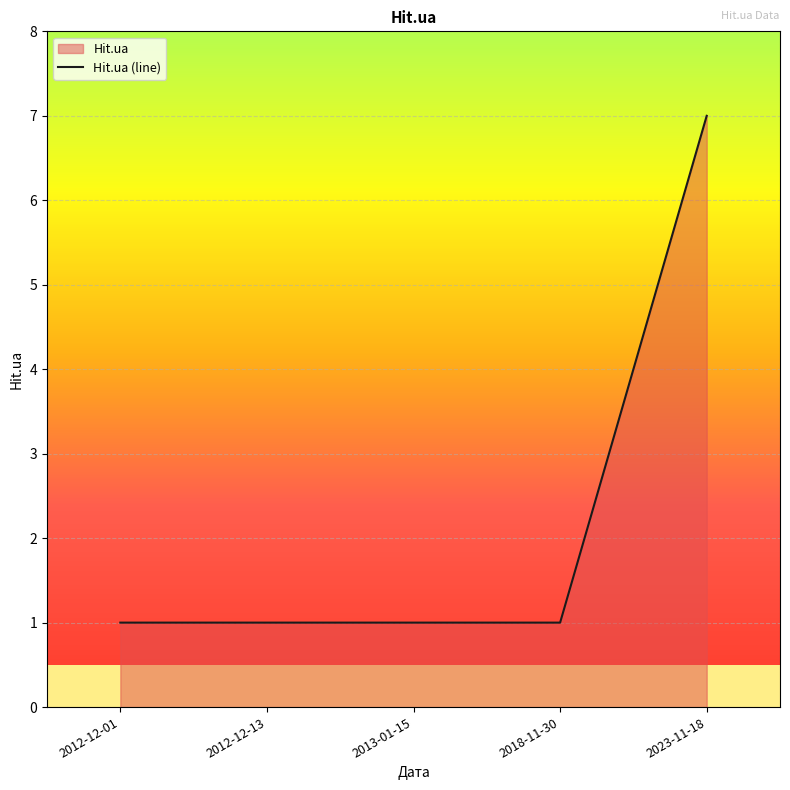

The value at 2013-01-15 is 1. True or false?

True